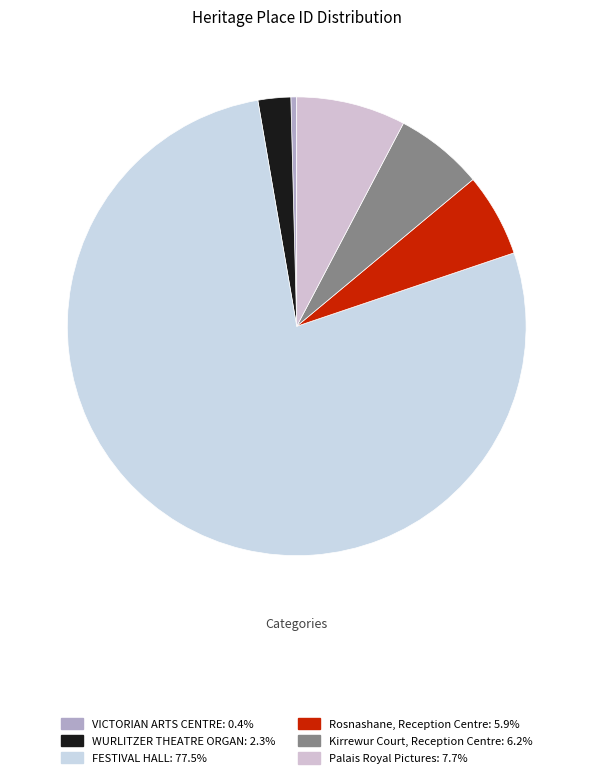

To the nearest percent, what is the combined percentage of Rosnashane, Reception Centre and FESTIVAL HALL?

83%